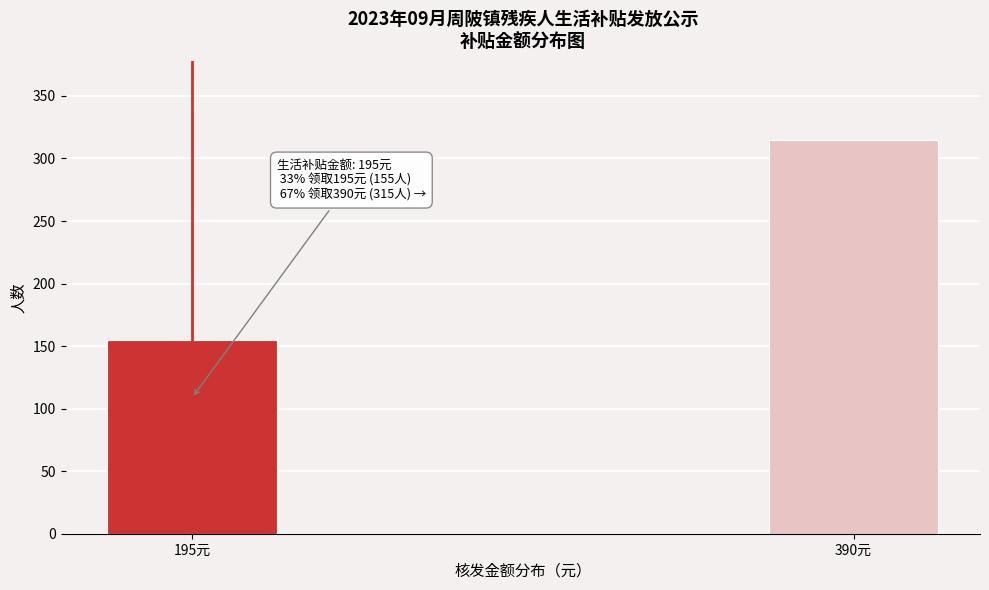

Reading right to left, extract all data points from this chart.

315	155